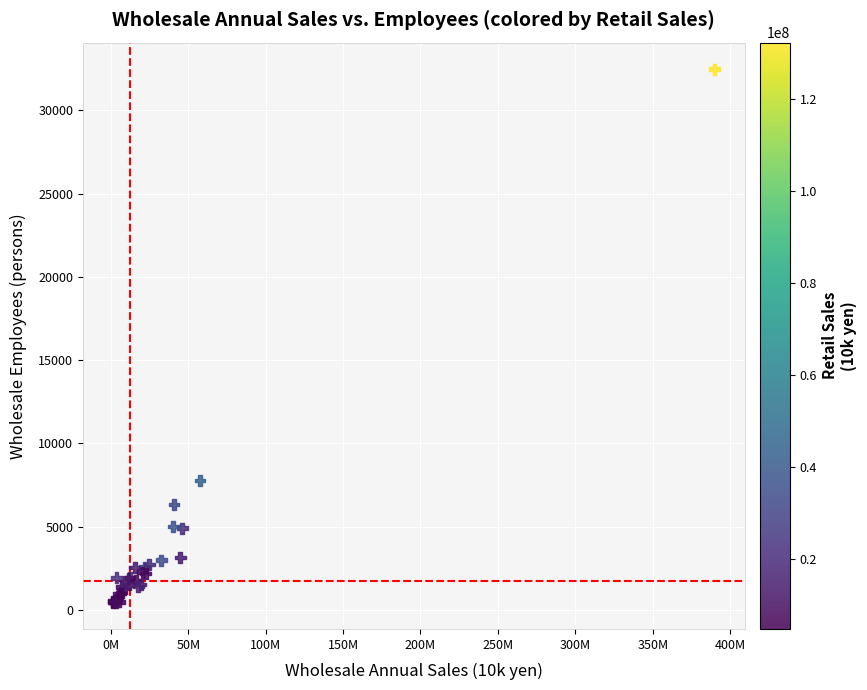

What Y value in the scatter plot is closest to 16457?

7764